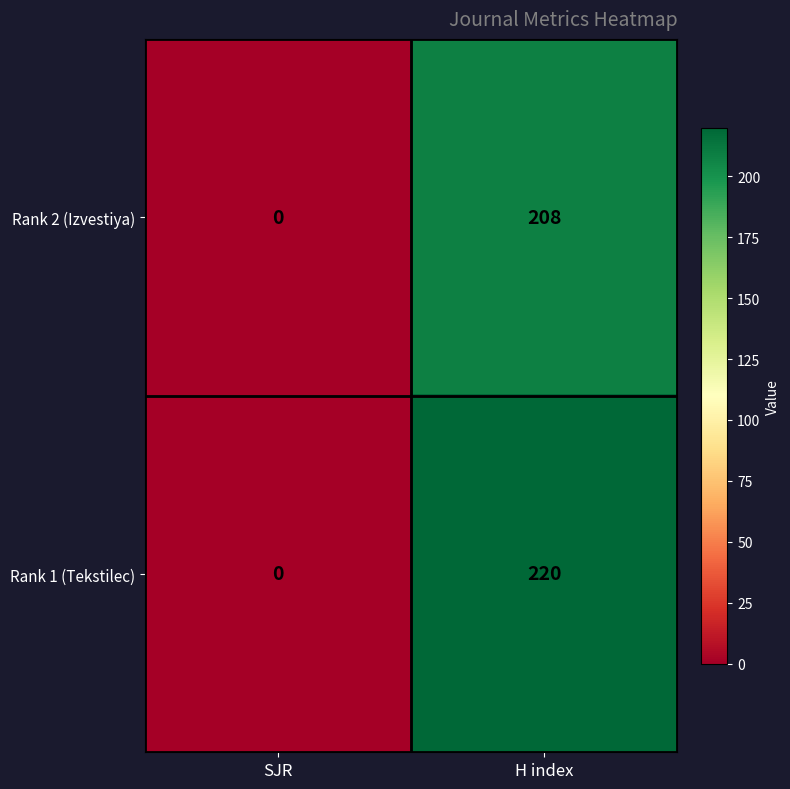

What is the sum of the Rank 1 (Tekstilec) values at H index and SJR?

220